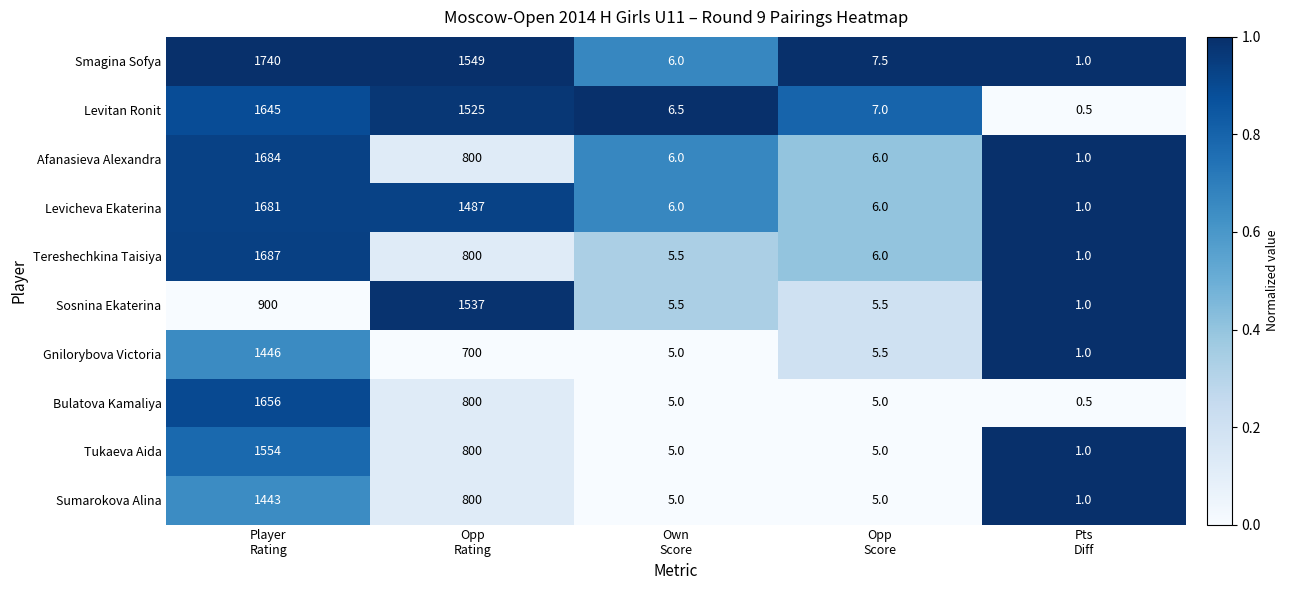

What is the maximum value for Tukaeva Aida?

1554.0